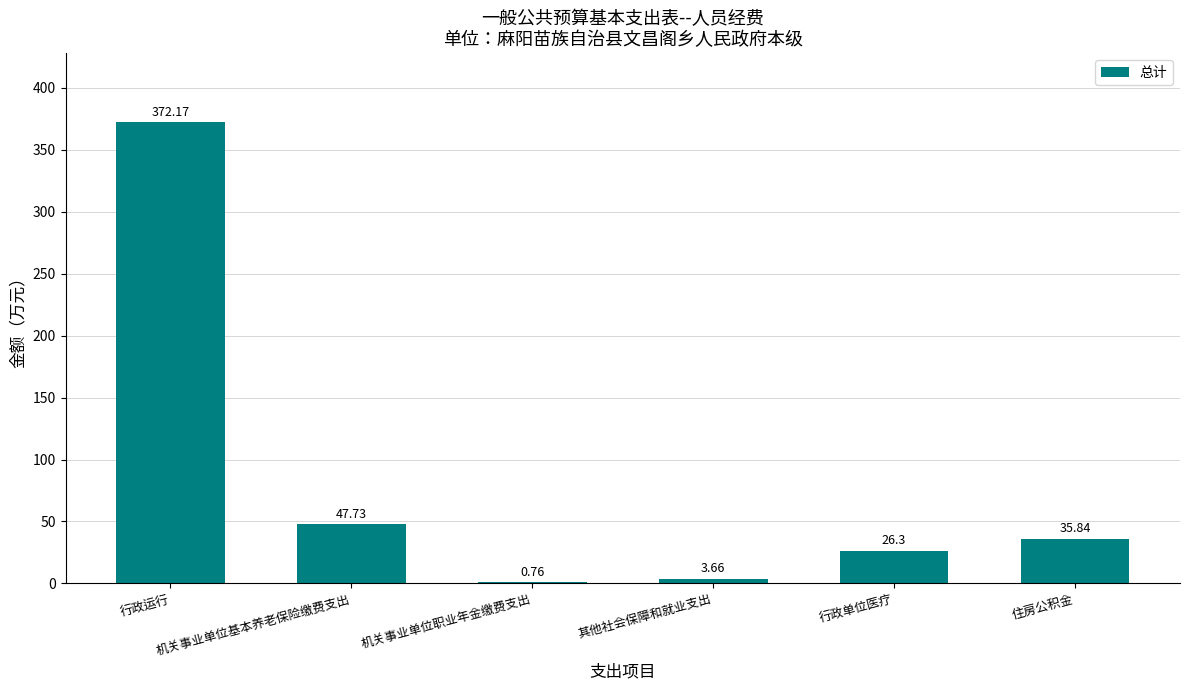

Are the bars grouped side by side (vs. stacked)?

No